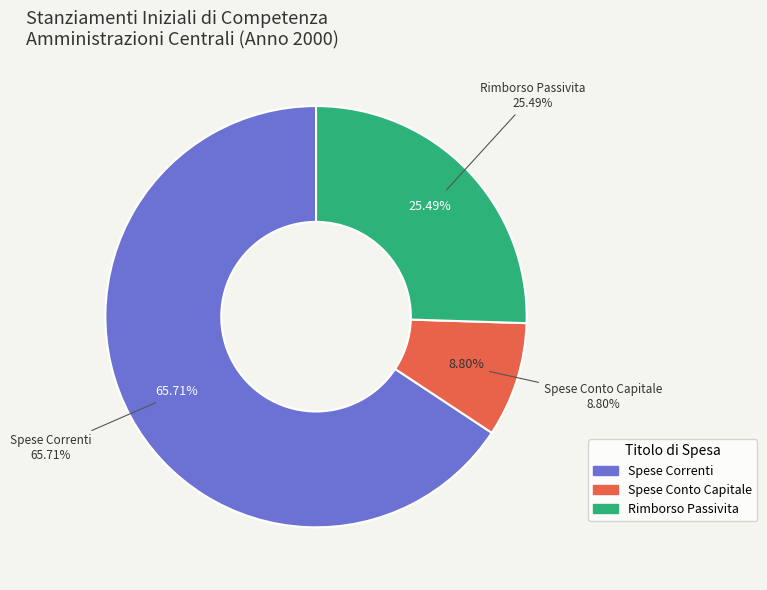

Which slice represents more than half of the pie?

Spese Correnti